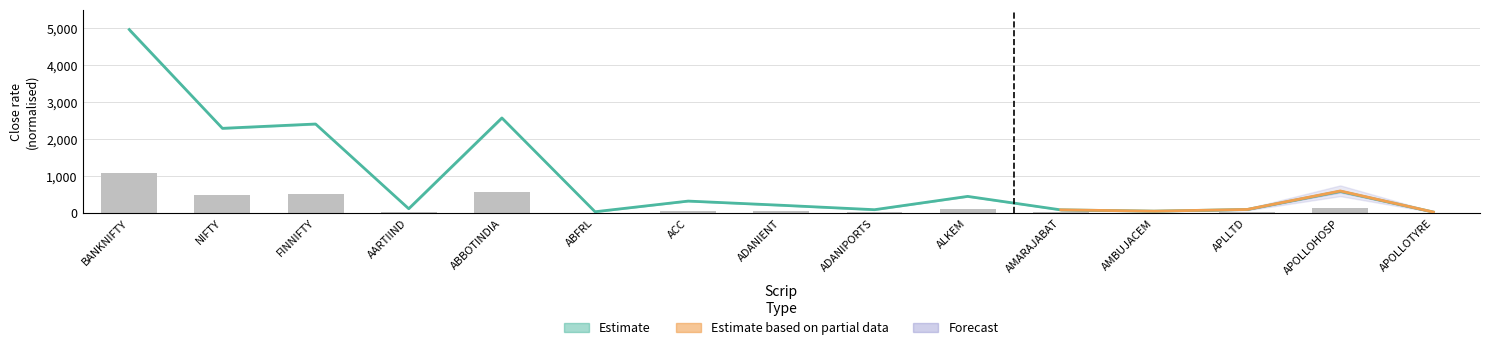

Rank the categories by value from highest to lowest.

BANKNIFTY, ABBOTINDIA, FINNIFTY, NIFTY, APOLLOHOSP, ALKEM, ACC, ADANIENT, AARTIIND, APLLTD, ADANIPORTS, AMARAJABAT, AMBUJACEM, ABFRL, APOLLOTYRE